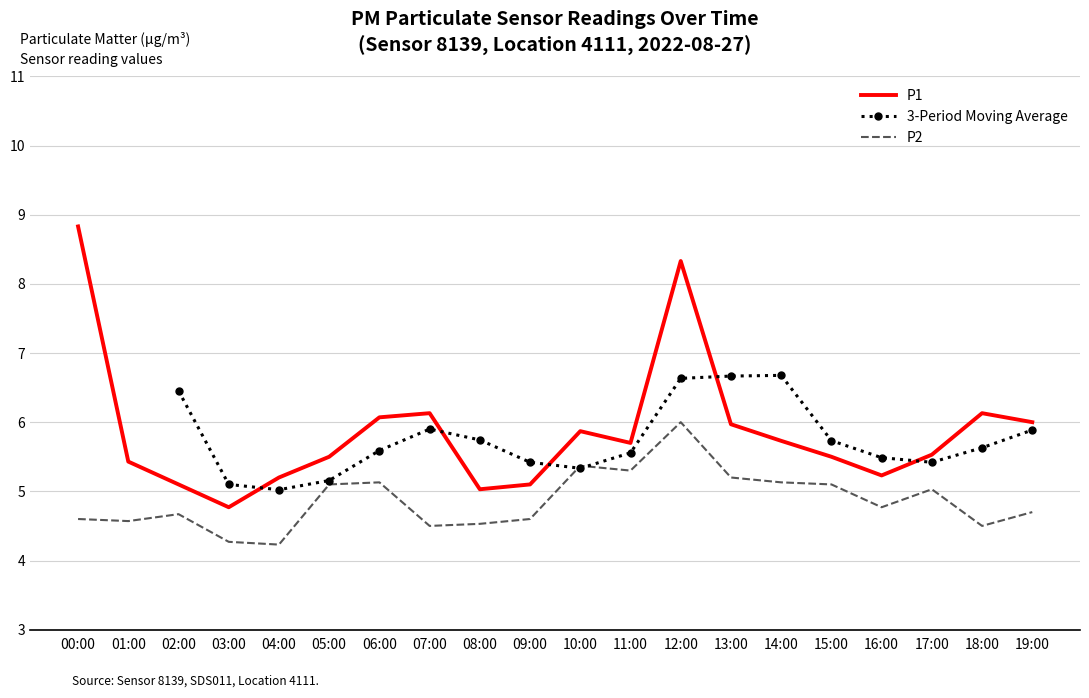

Which series has the widest spread of values?

P1